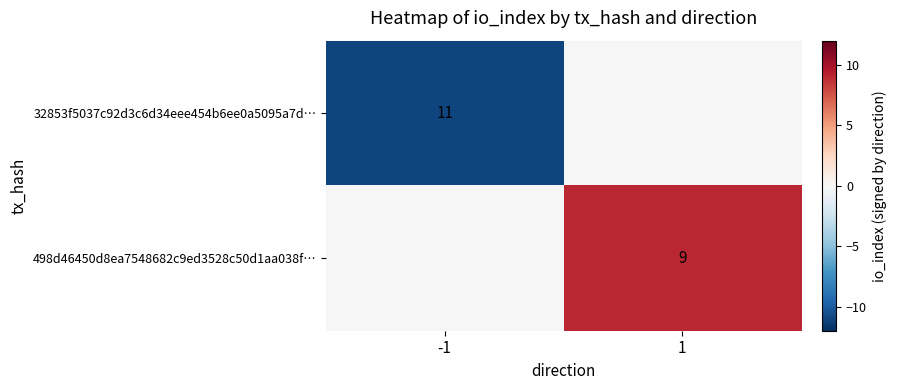

Is the value of 32853f5037c92d3c6d34eee454b6ee0a5095a7d… at -1 greater than the value of 498d46450d8ea7548682c9ed3528c50d1aa038f… at 1?

Yes